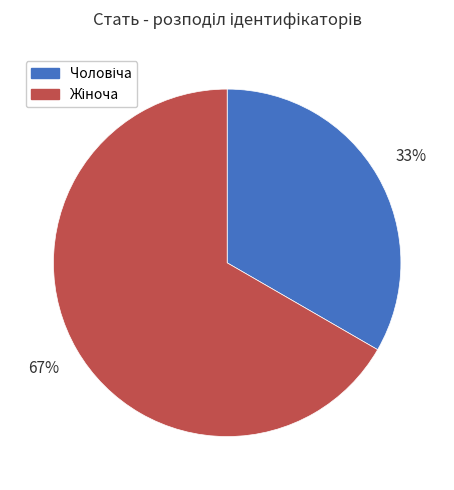

Count the number of slices in the pie.

2